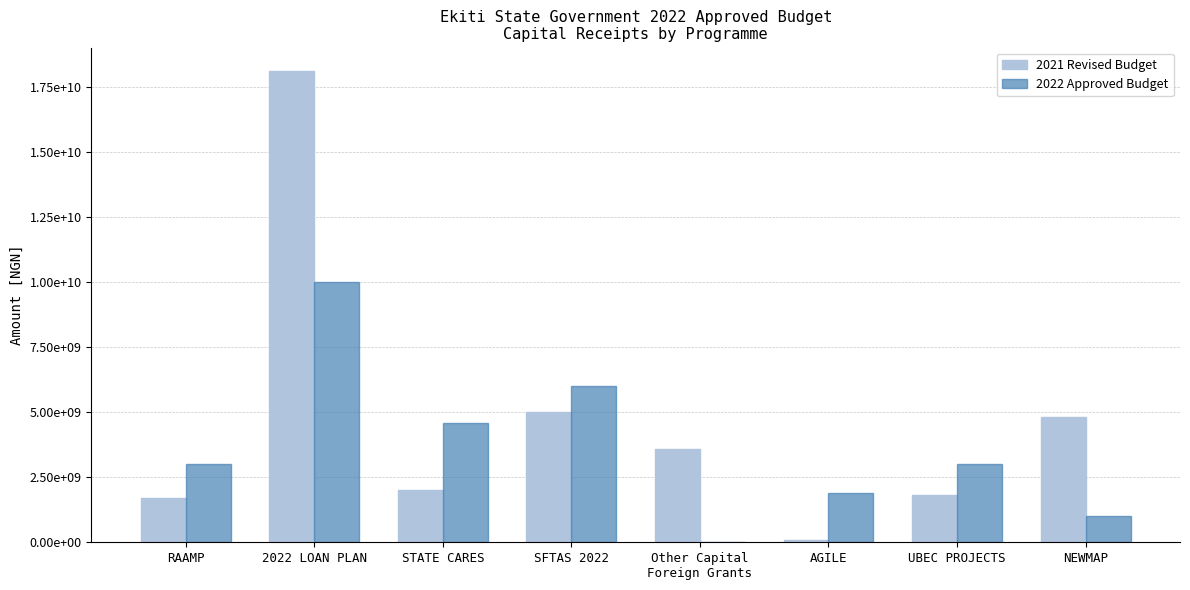

At which label does 2022 Approved Budget first exceed 3024033761?

RAAMP